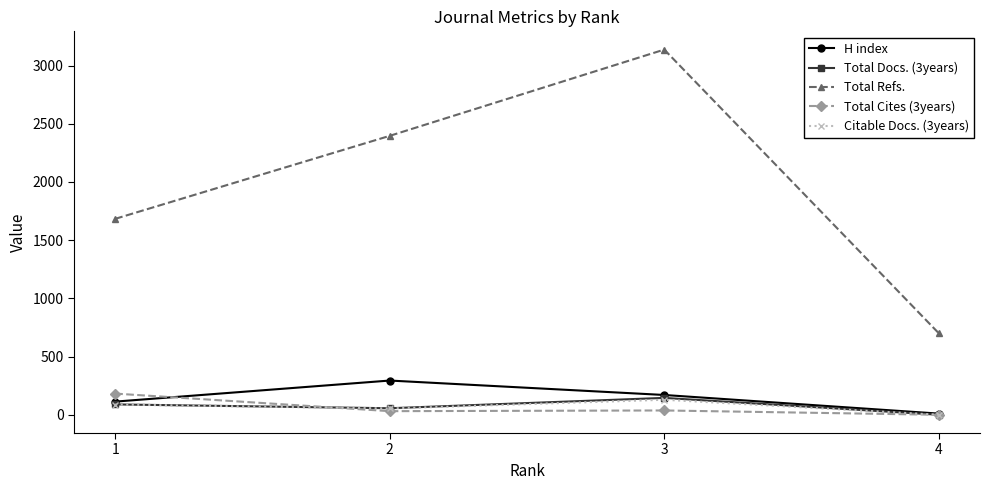

What is the average value of the Total Refs. series?

1979